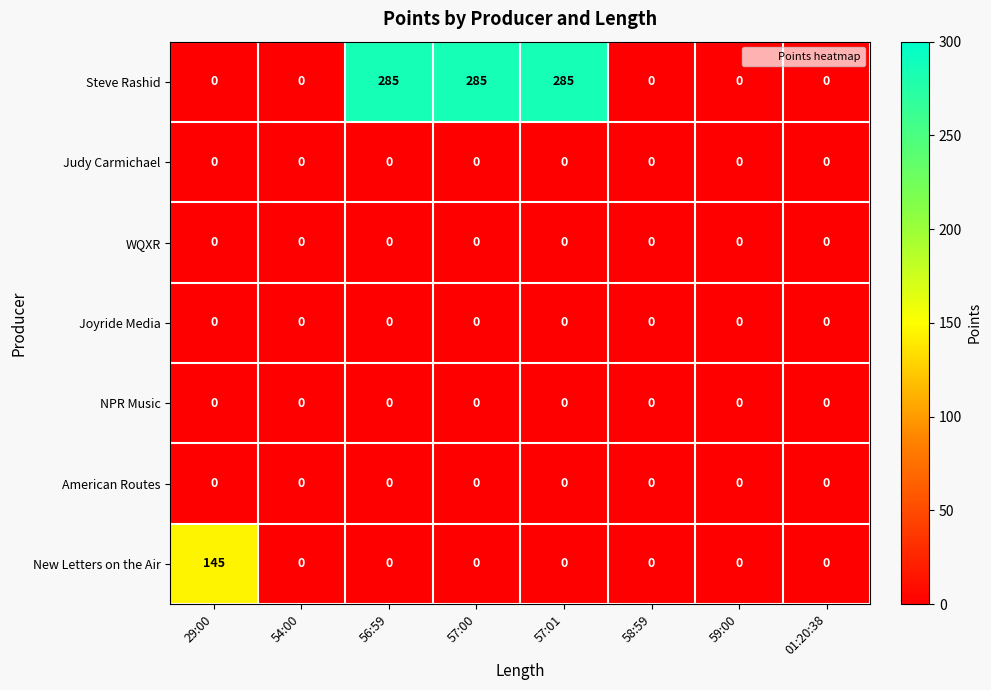

What is the difference between the highest and lowest values at 29:00?

145